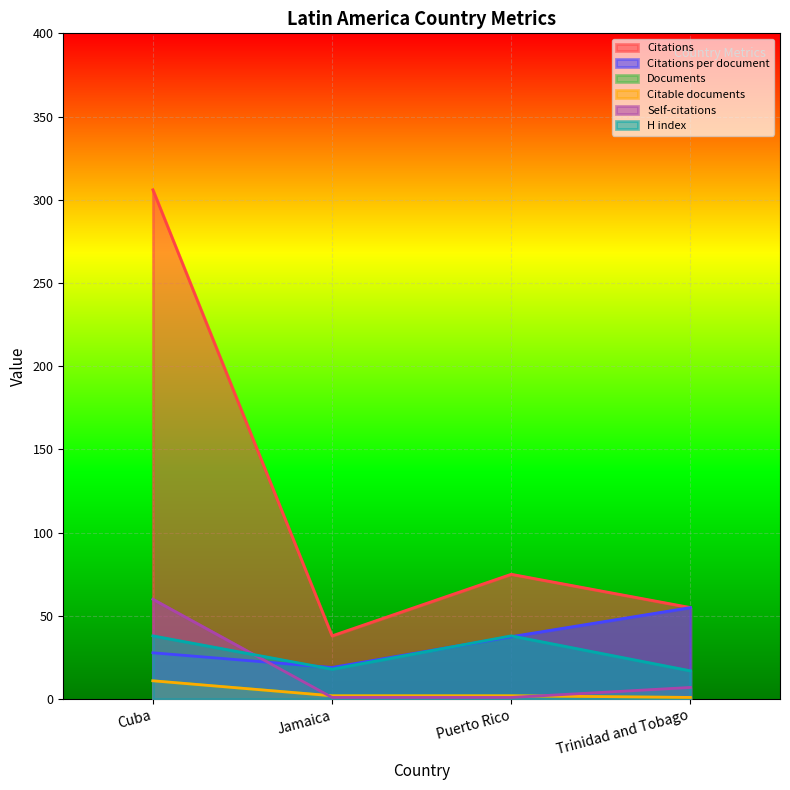

What is the lowest value of the Citations series?

38.0